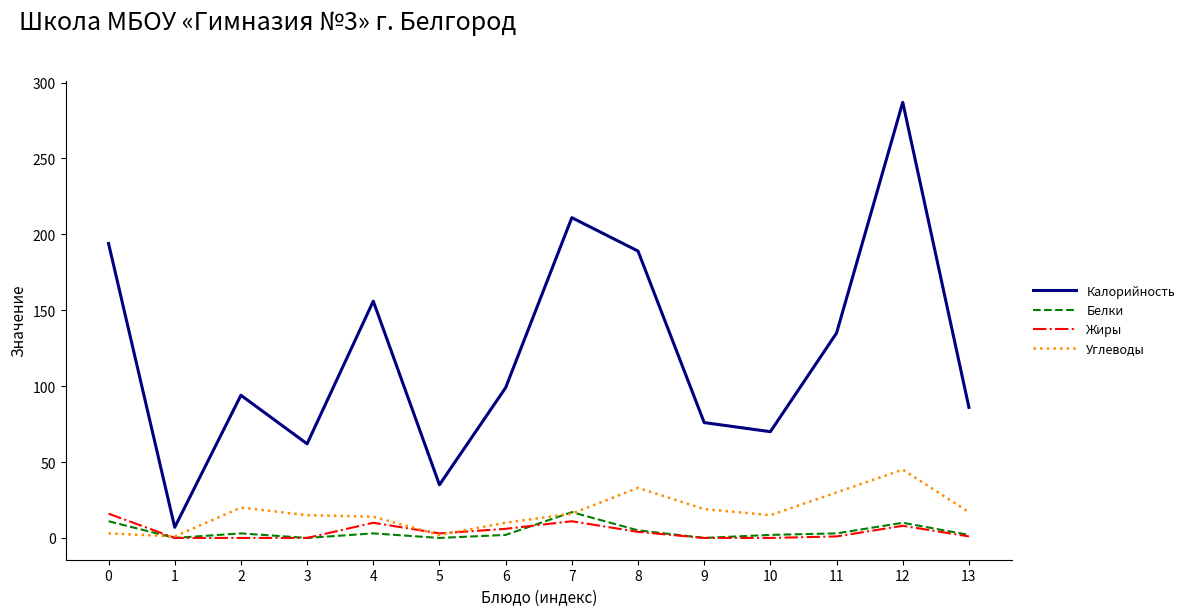

Which series changed the most between 0 and 2?

Калорийность